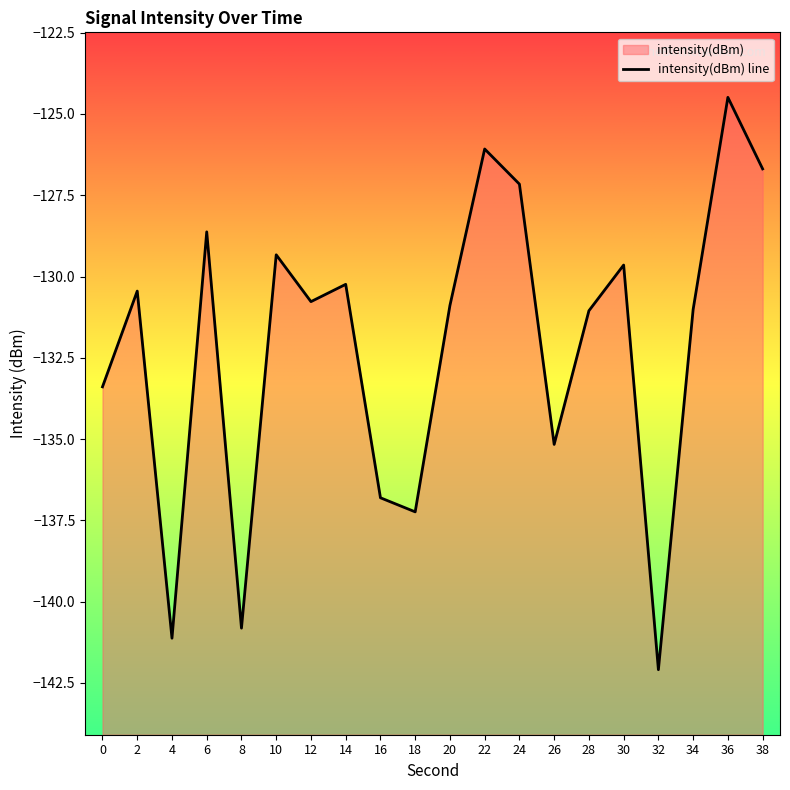

What is the sum of the values at 26 and 38?

-261.9